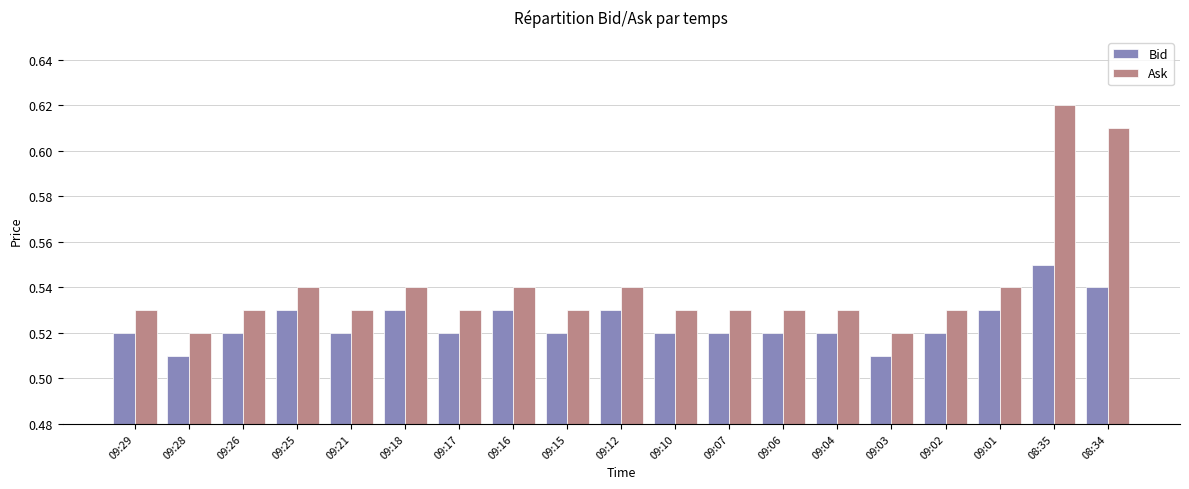

Which series has the widest spread of values?

Ask